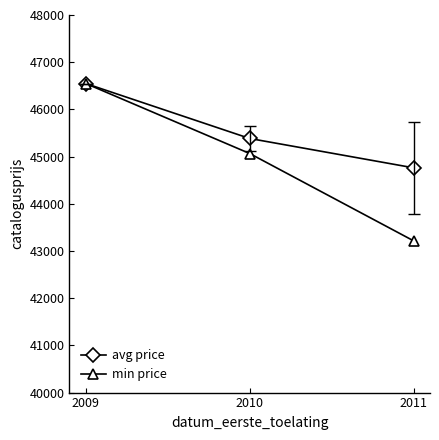

What is the greatest value displayed?

46548.0